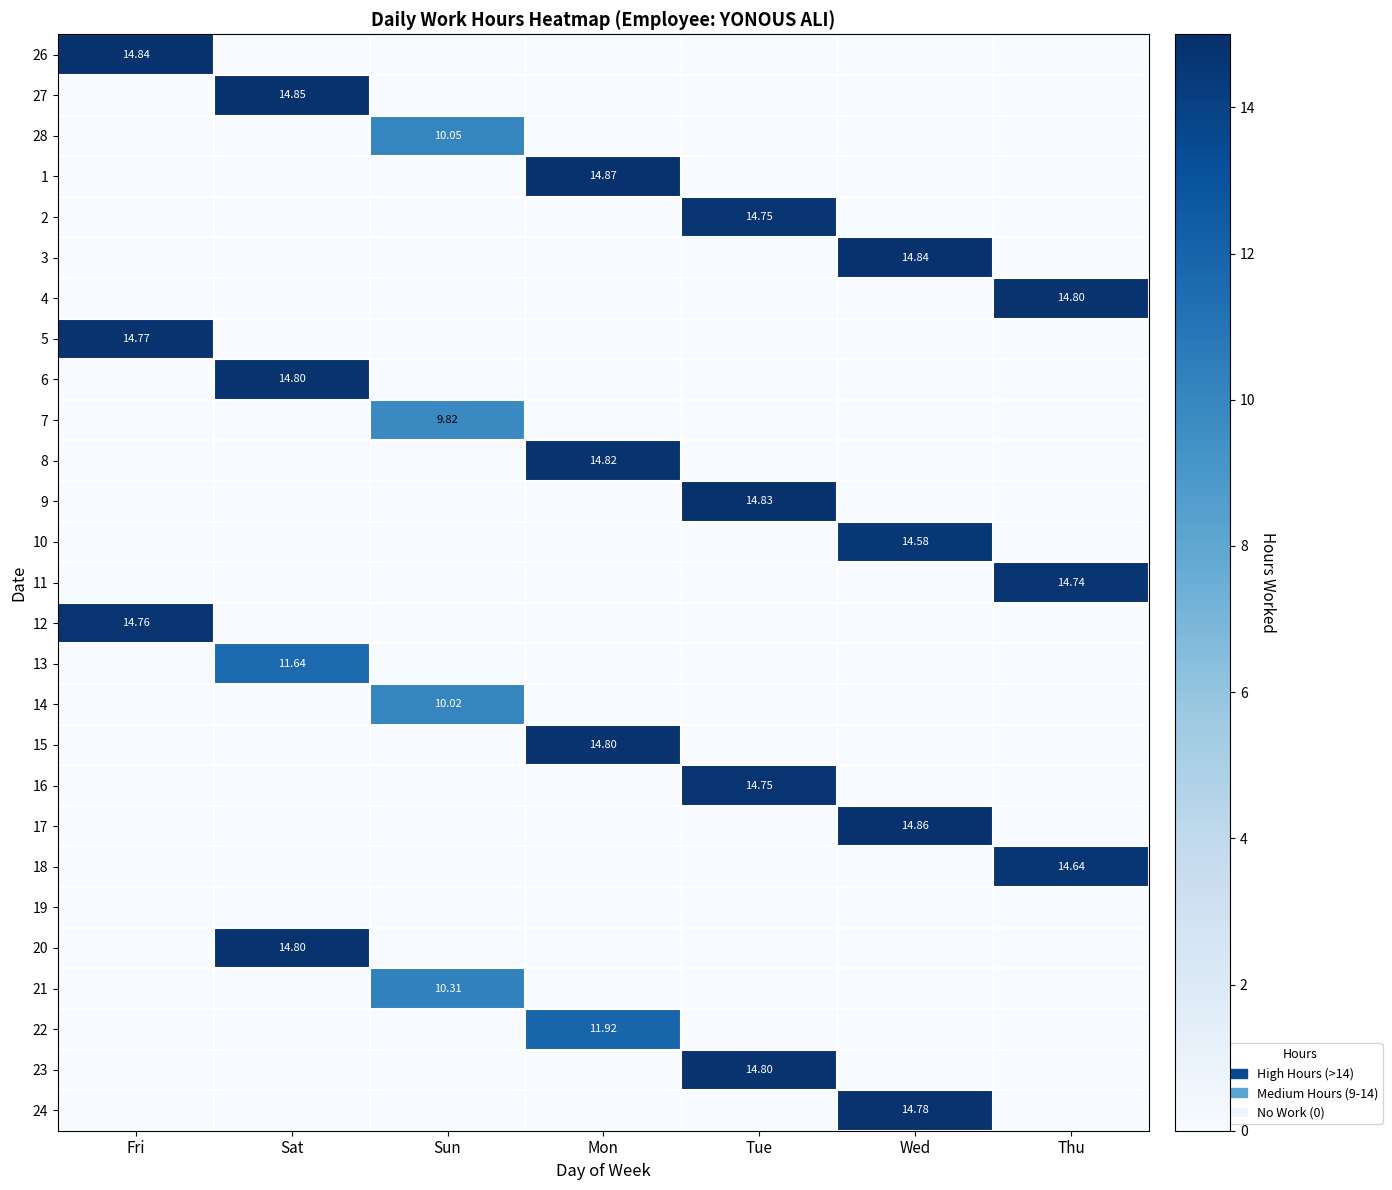

At how many categories does at least one series exceed 0?

7